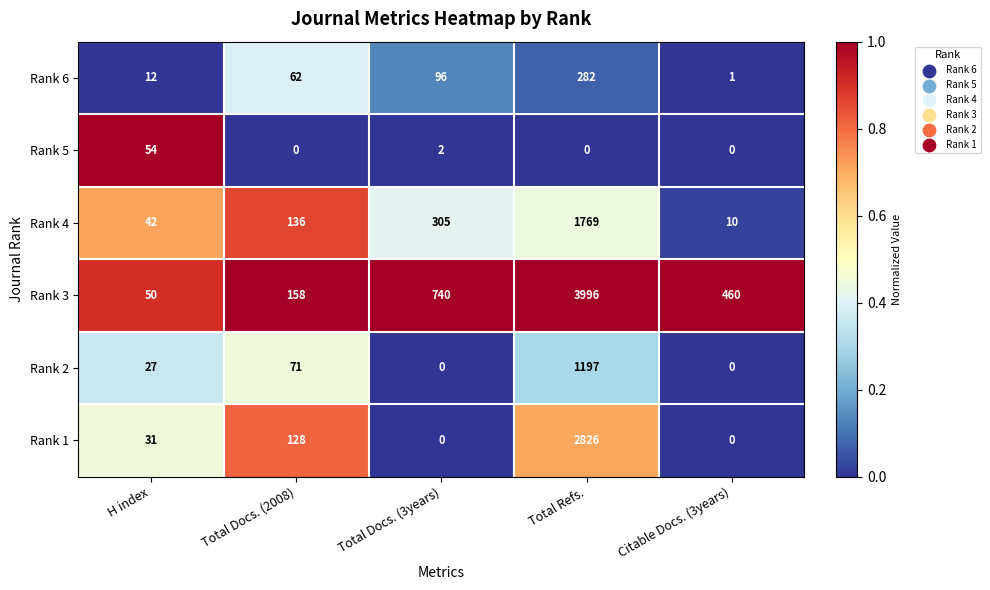

Reading left to right, what are all the values shown in this chart?

Rank 6: H index=12	Total Docs. (2008)=62	Total Docs. (3years)=96	Total Refs.=282	Citable Docs. (3years)=1
Rank 5: H index=54	Total Docs. (2008)=0	Total Docs. (3years)=2	Total Refs.=0	Citable Docs. (3years)=0
Rank 4: H index=42	Total Docs. (2008)=136	Total Docs. (3years)=305	Total Refs.=1769	Citable Docs. (3years)=10
Rank 3: H index=50	Total Docs. (2008)=158	Total Docs. (3years)=740	Total Refs.=3996	Citable Docs. (3years)=460
Rank 2: H index=27	Total Docs. (2008)=71	Total Docs. (3years)=0	Total Refs.=1197	Citable Docs. (3years)=0
Rank 1: H index=31	Total Docs. (2008)=128	Total Docs. (3years)=0	Total Refs.=2826	Citable Docs. (3years)=0